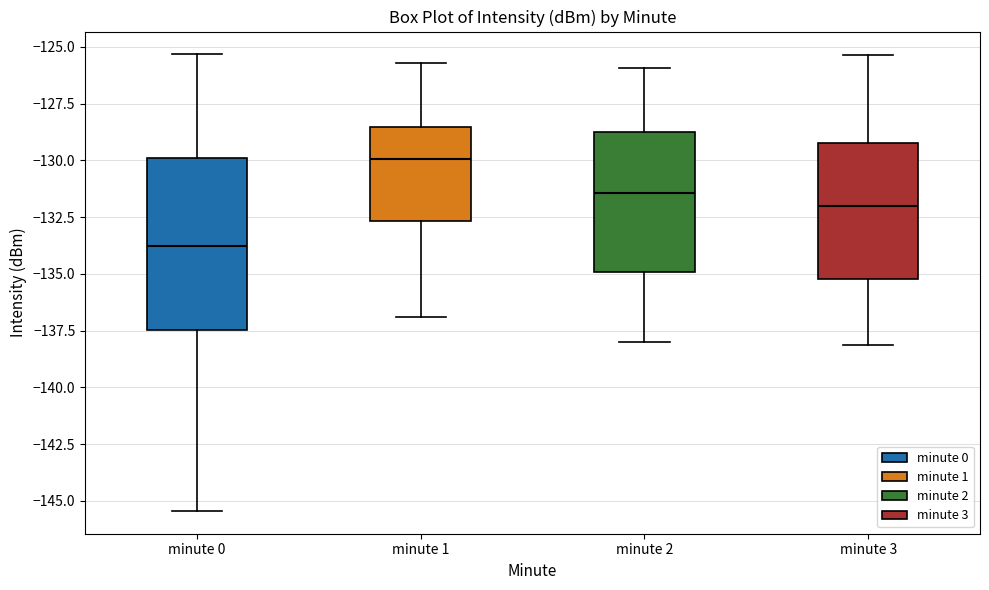

Where is the lower edge of the box for minute 2 on the y-axis? The values are not printed on the chart, so give them approximately, as read against the axis.

-135.0